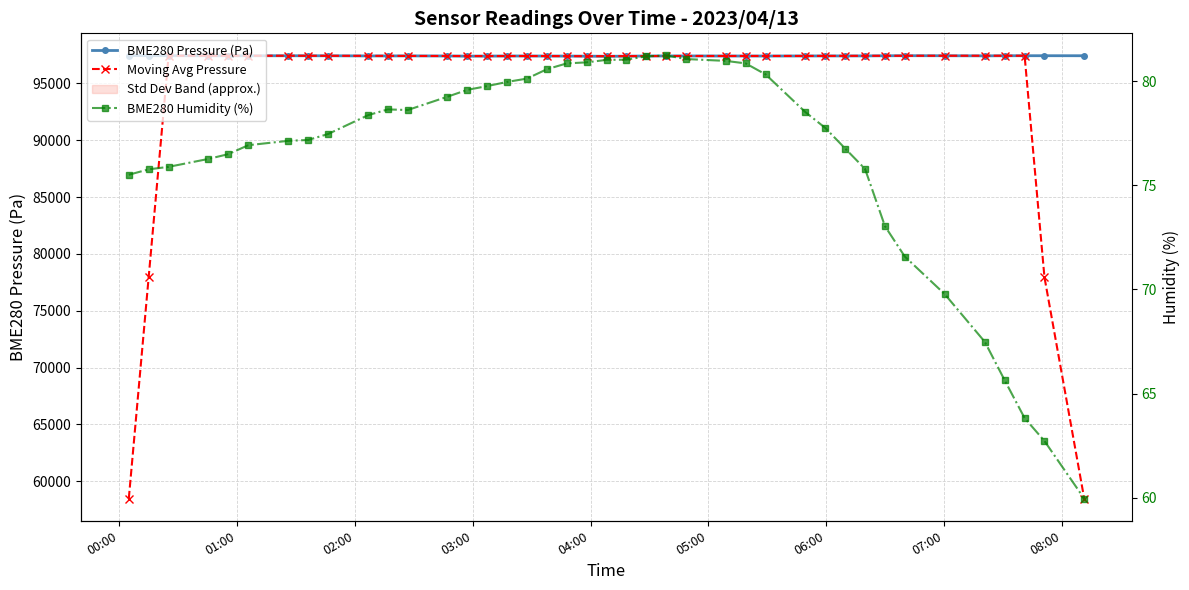

At which label does BME280 Pressure (Pa) first exceed 97427?

00:00